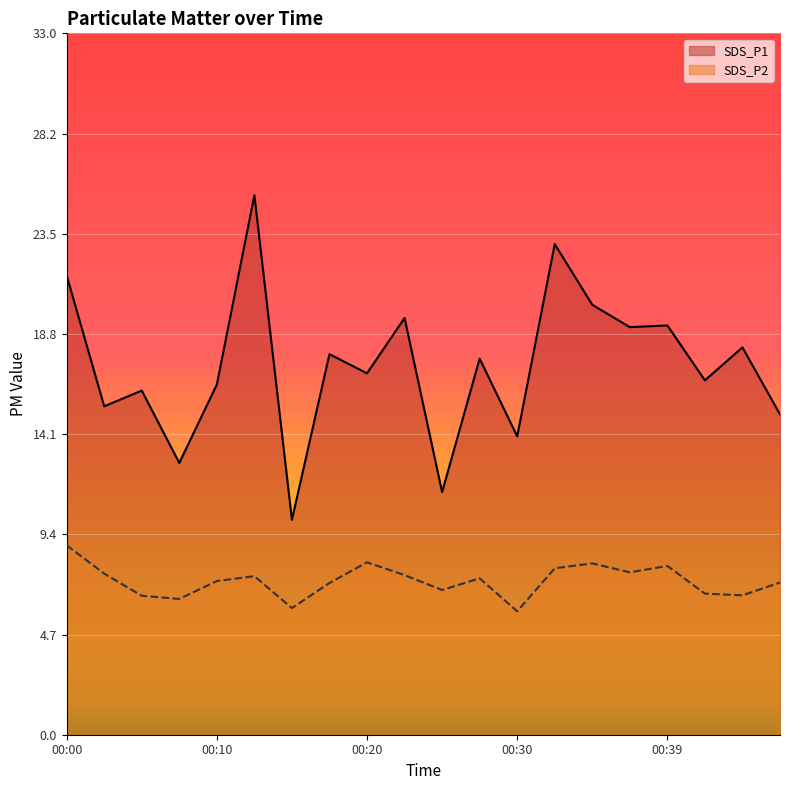

How many interior local peaks does the SDS_P1 series have?

8